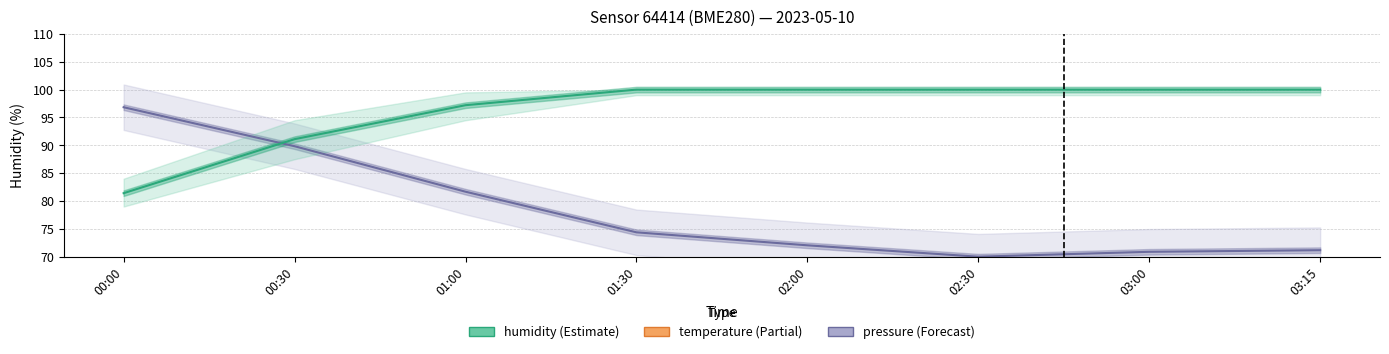

Does the chart have visible grid lines?

Yes